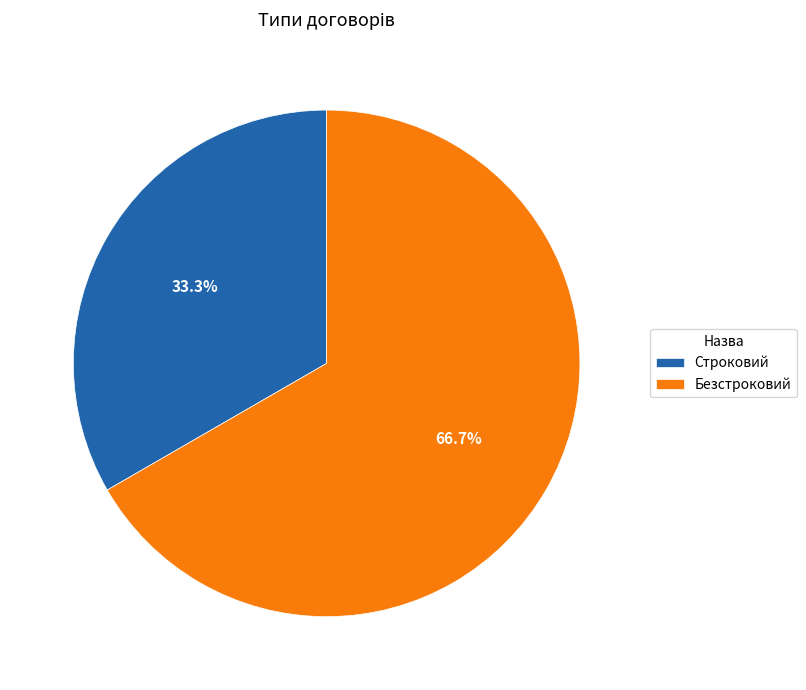

Do Строковий and Безстроковий together represent more than half of the pie?

Yes